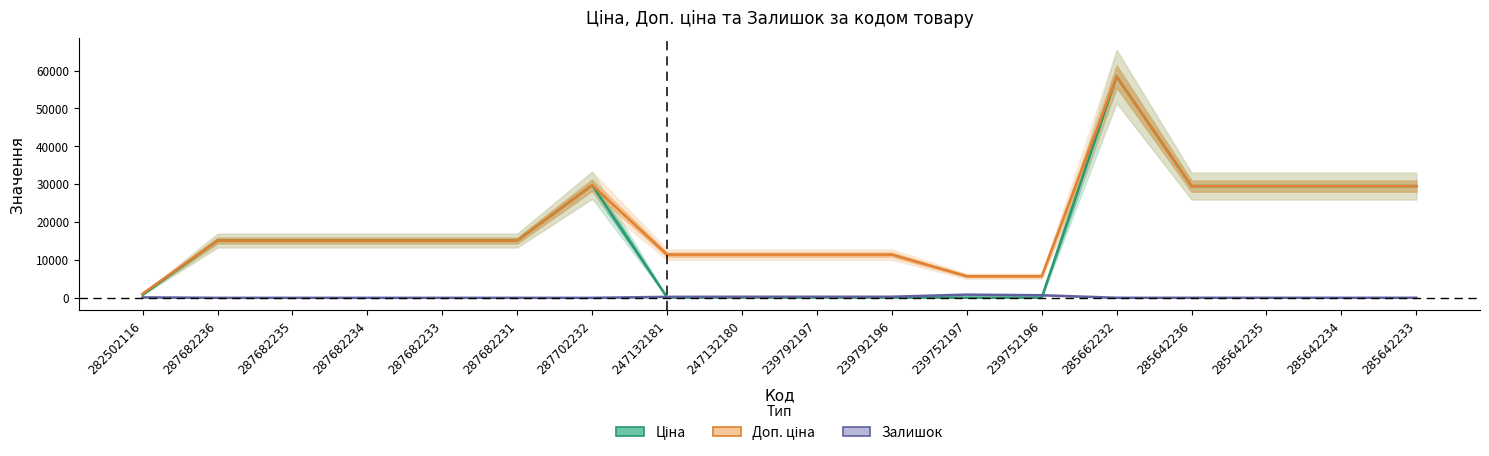

Between 287682235 and 239752196, which series saw the biggest shift?

Ціна